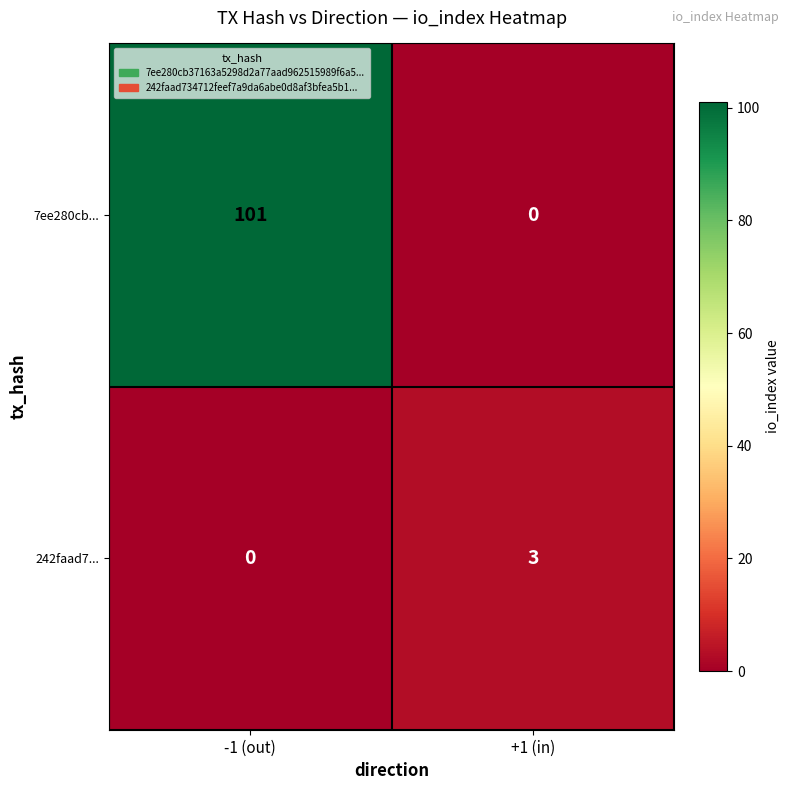

How many data points does each series have?

2